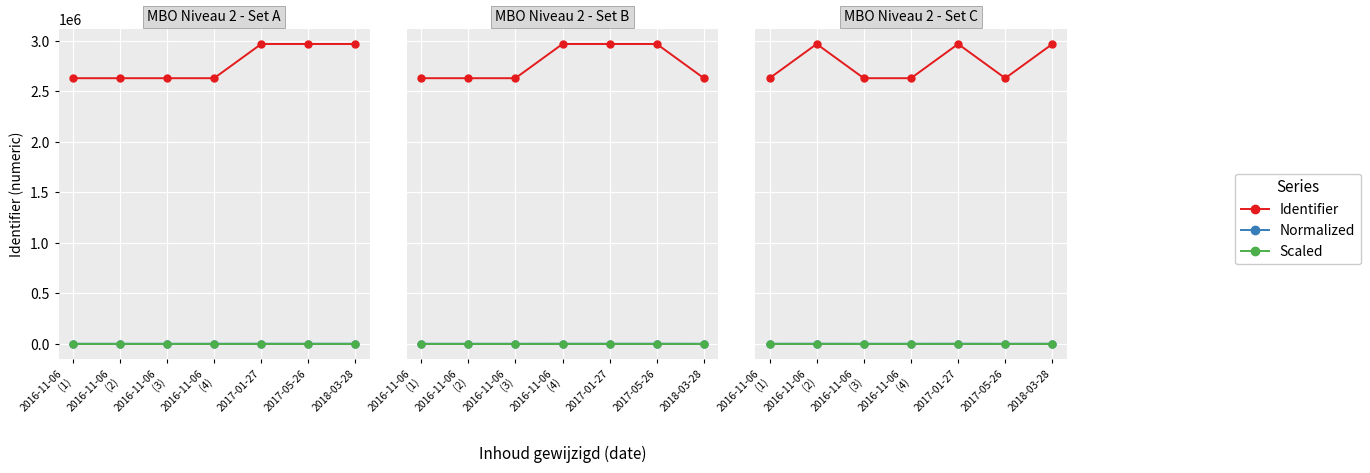

What is the difference between the second highest and second lowest values in the Identifier series?

338415